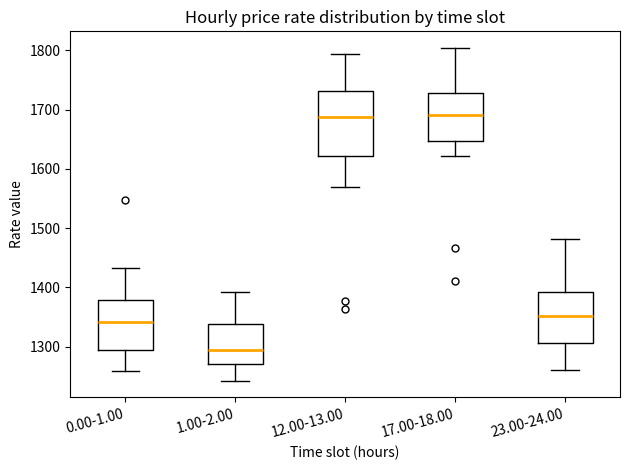

Reading left to right, transcribe this box plot: for each box, give where its median line is, the range the box spans, and where its two whiskers end, as read against the y-axis. The values are not printed on the chart, so give them approximately, as read against the axis.

0.00-1.00: median 1340, box 1300 to 1380, whiskers 1260 to 1430
1.00-2.00: median 1290, box 1270 to 1340, whiskers 1240 to 1390
12.00-13.00: median 1690, box 1620 to 1730, whiskers 1570 to 1790
17.00-18.00: median 1690, box 1650 to 1730, whiskers 1620 to 1800
23.00-24.00: median 1350, box 1310 to 1390, whiskers 1260 to 1480